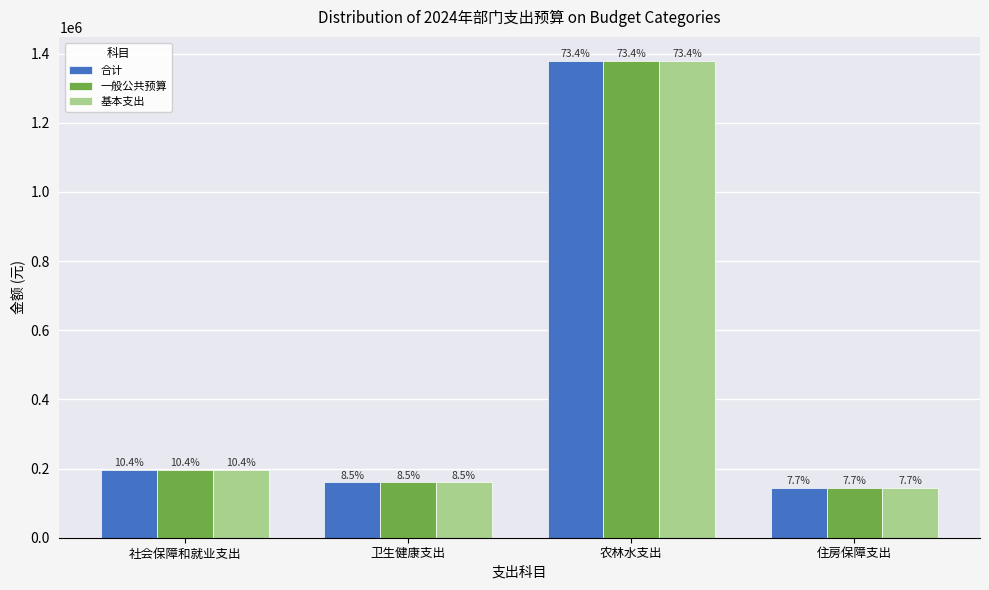

How many bars are there in each group?

3